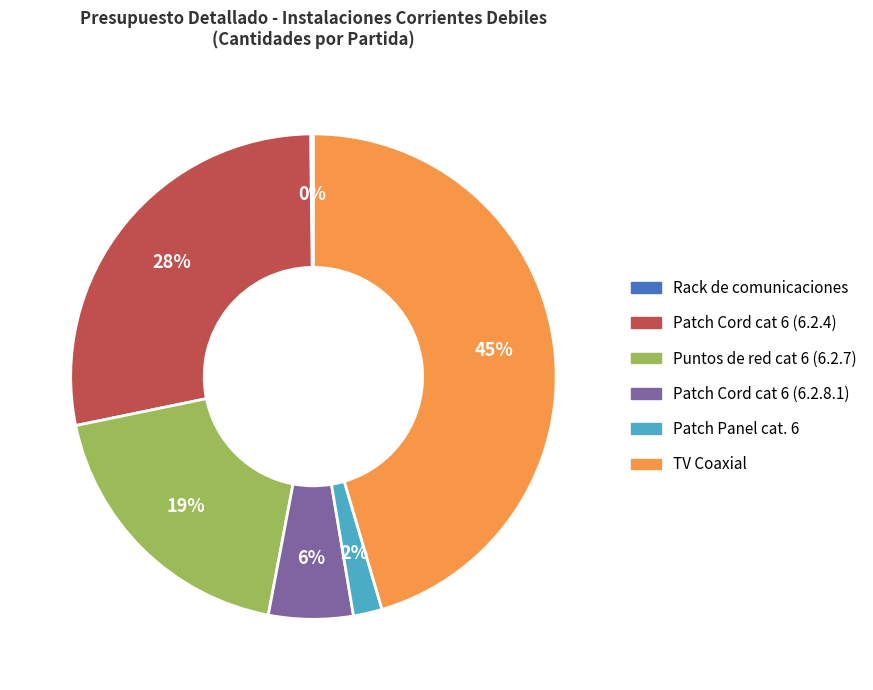

True or false: Puntos de red cat 6 (6.2.7) accounts for 19% of the total.

True